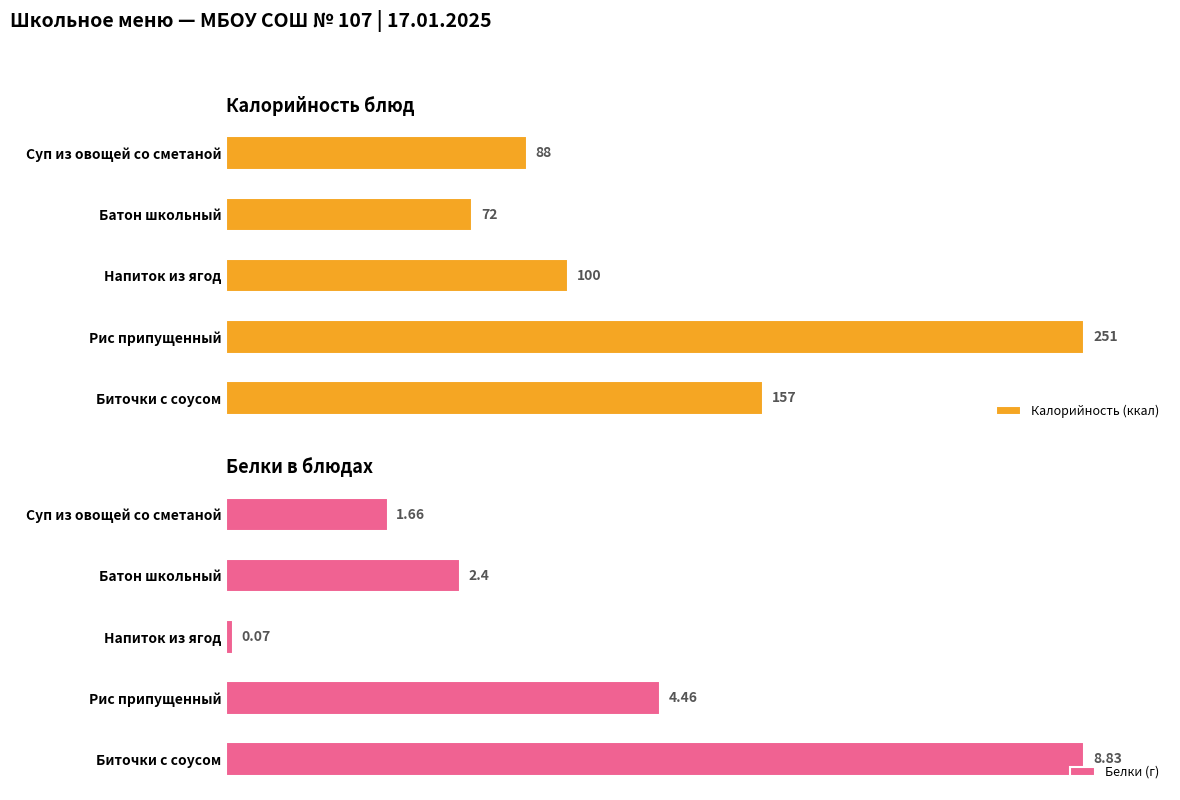

Which series has the largest total across all categories?

Калорийность (ккал)